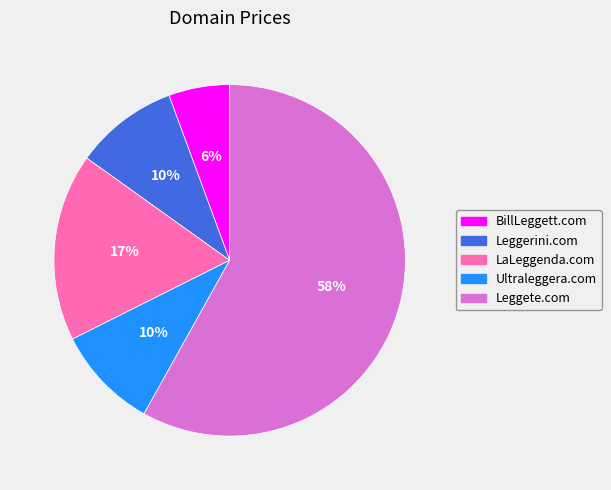

The Leggete.com slice represents 64% of the pie. True or false?

False